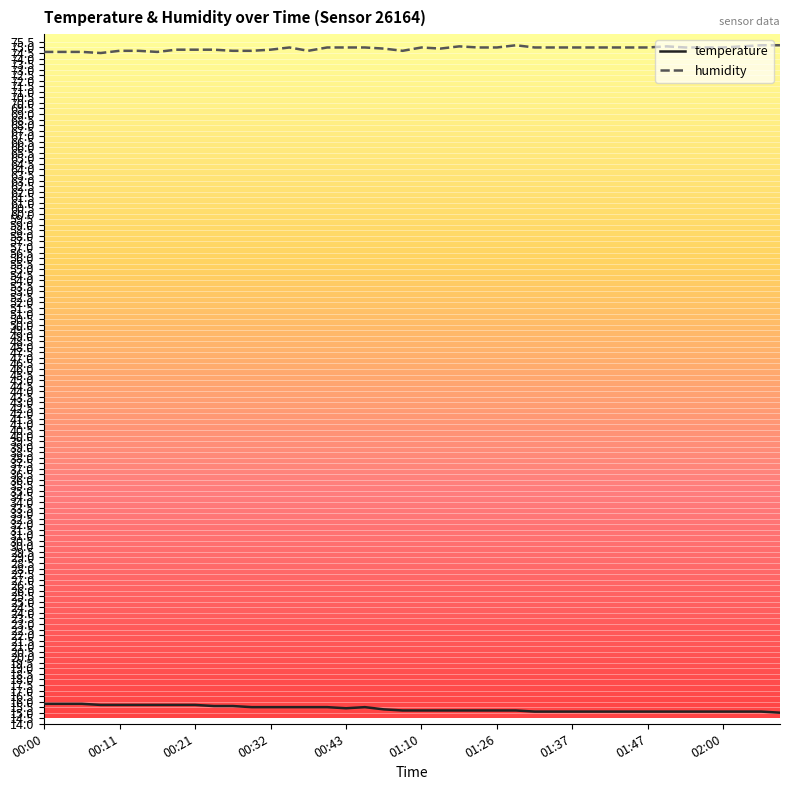

Which series has the largest total across all categories?

humidity